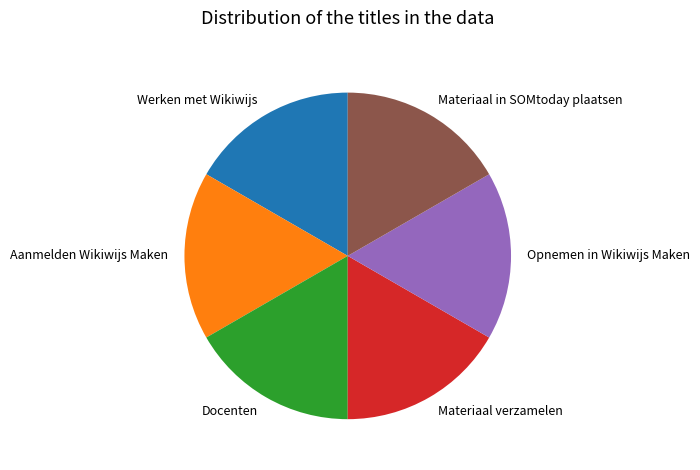

What is the ratio of the value at Docenten to the value at Werken met Wikiwijs?

1.0